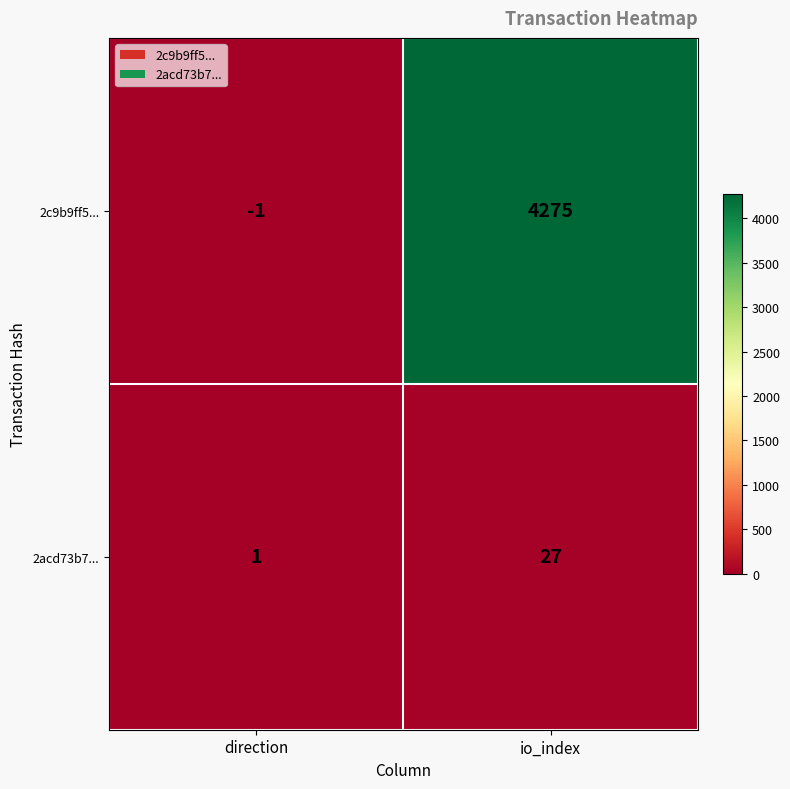

Rank the series by their maximum value, from lowest to highest.

2acd73b7..., 2c9b9ff5...